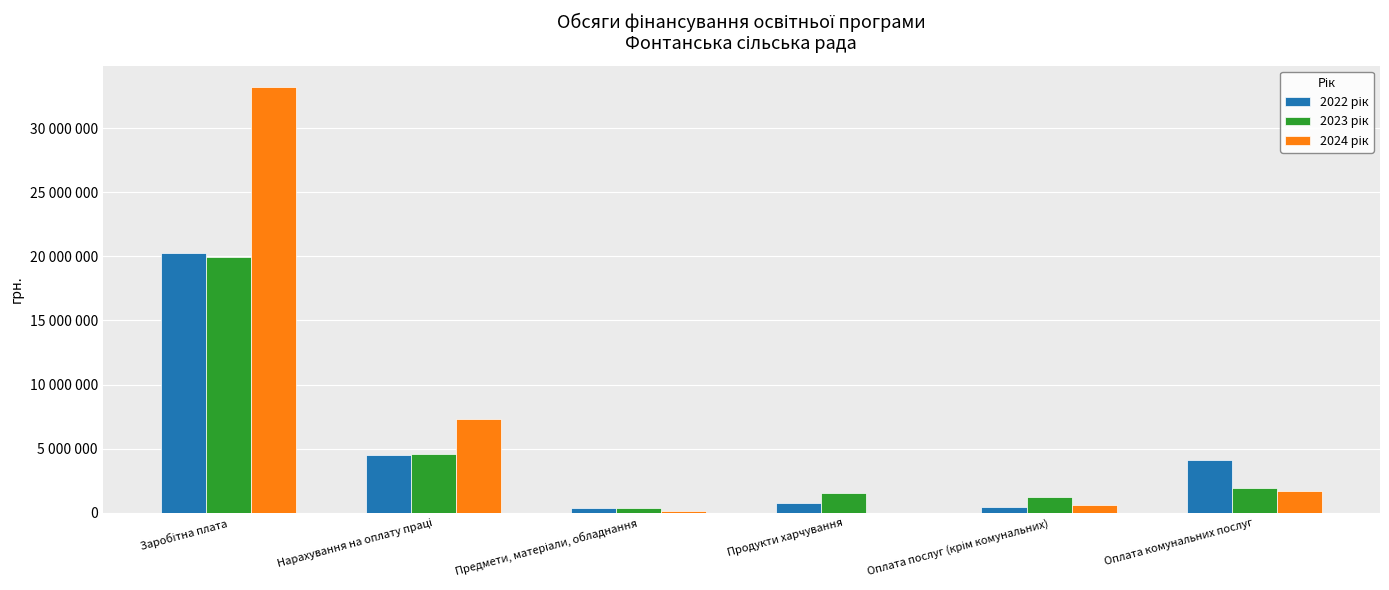

What is the difference between the highest and lowest values at Оплата комунальних послуг?

2404997